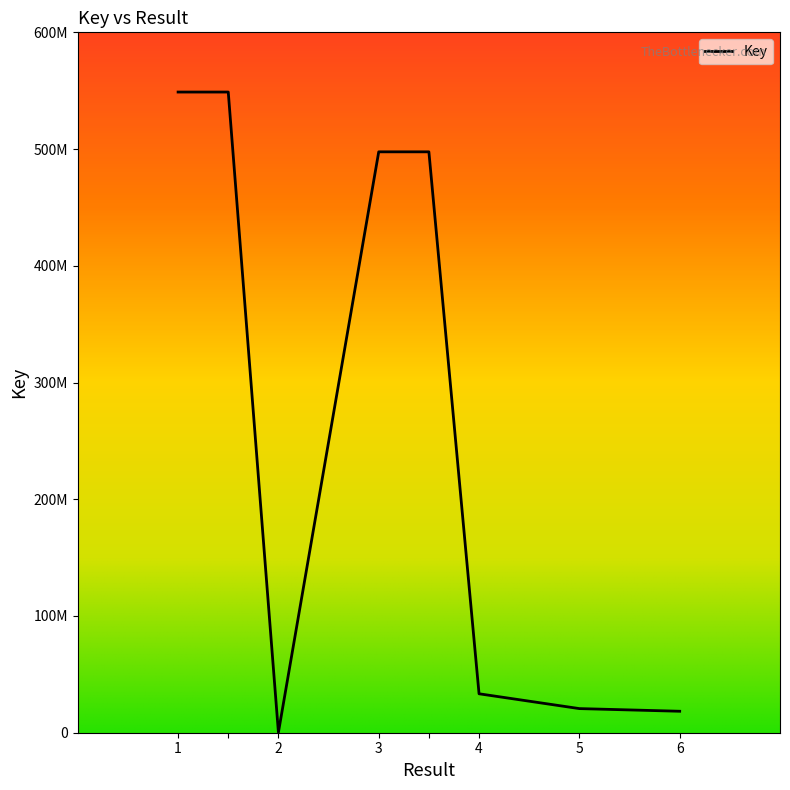

Does the chart display data point markers on the line(s)?

No